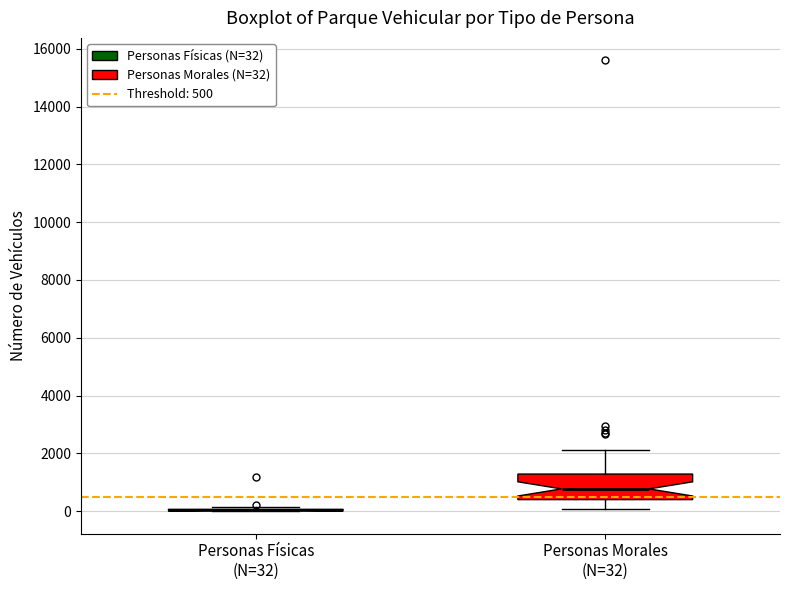

Reading left to right, transcribe this box plot: for each box, give where its median line is, the range the box spans, and where its two whiskers end, as read against the y-axis. The values are not printed on the chart, so give them approximately, as read against the axis.

Personas Físicas (N=32): box collapsed to a line at 0, whiskers 0 to 200
Personas Morales (N=32): median 800, box 400 to 1200, whiskers 0 to 2200